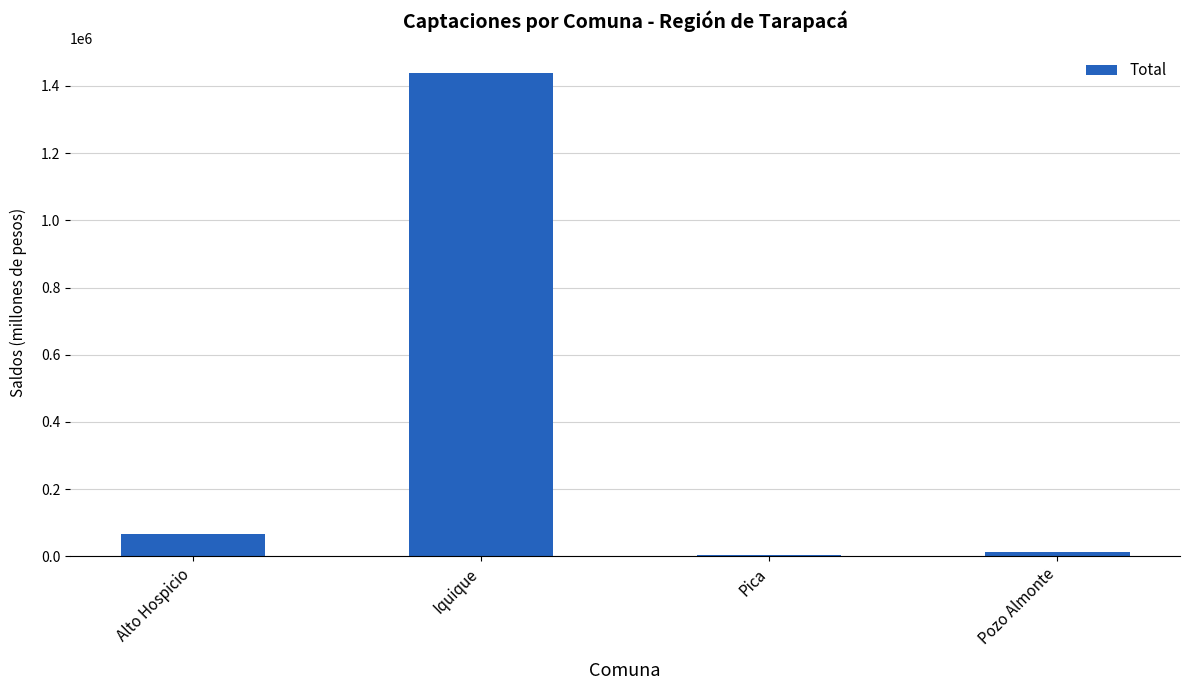

The chart shows a value of 11572.5 at Pozo Almonte. True or false?

True